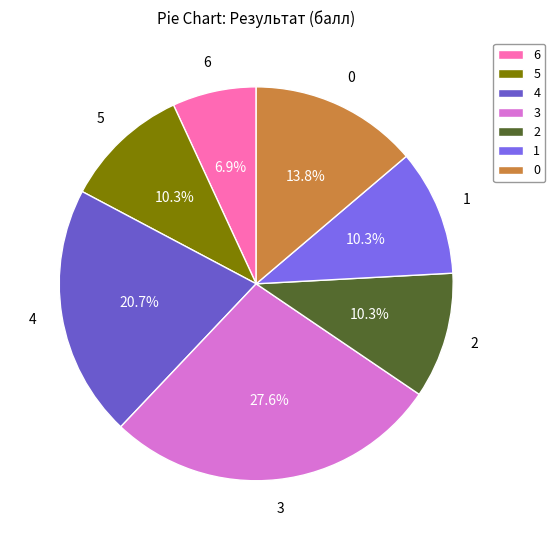

Does 1 represent more than half of the total?

No